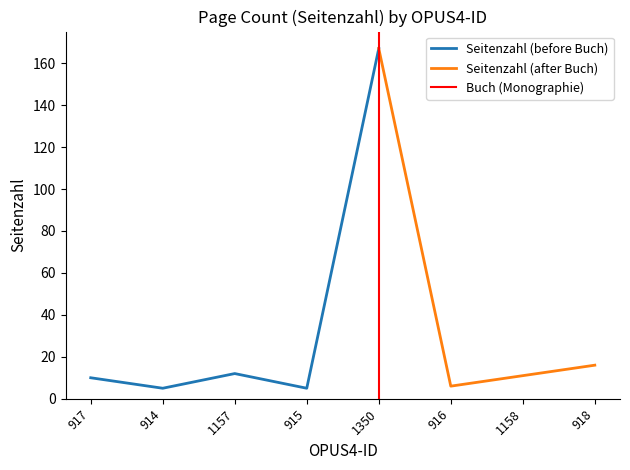

At which label does the data first exceed 11?

1157